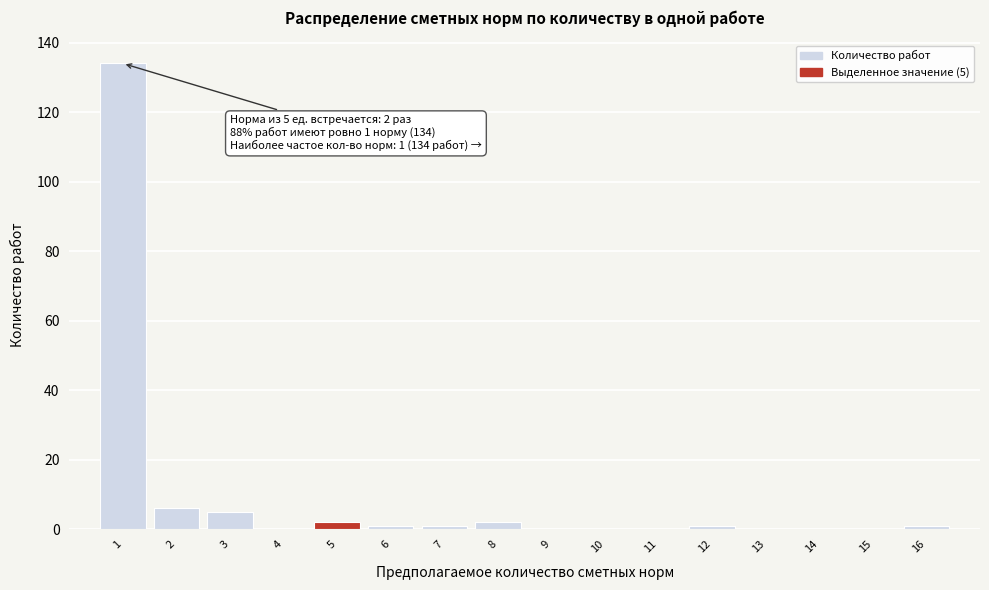

Which range on the x-axis has the tallest bar?

0.5 to 1.5